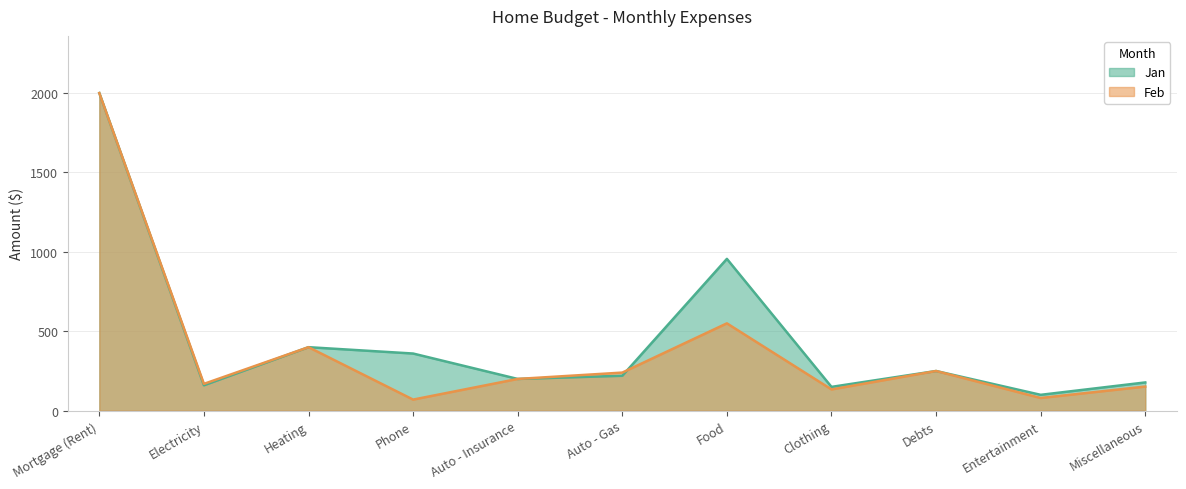

Reading left to right, what are all the values shown in this chart?

Jan: 2000	160	400	360	200	220	956	150	250	100	178
Feb: 2000	169	400	70	200	240	550	134	250	80	152